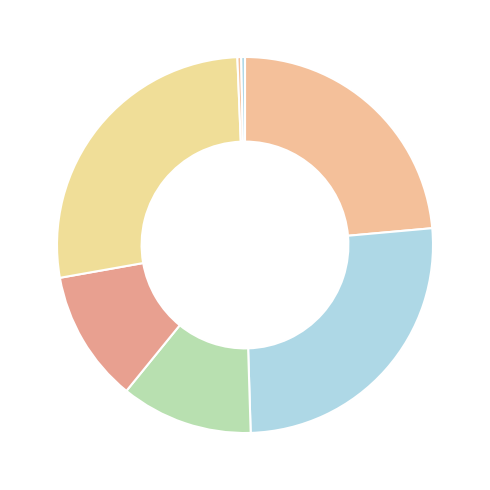

To the nearest percent, what is the average slice percentage?

14%